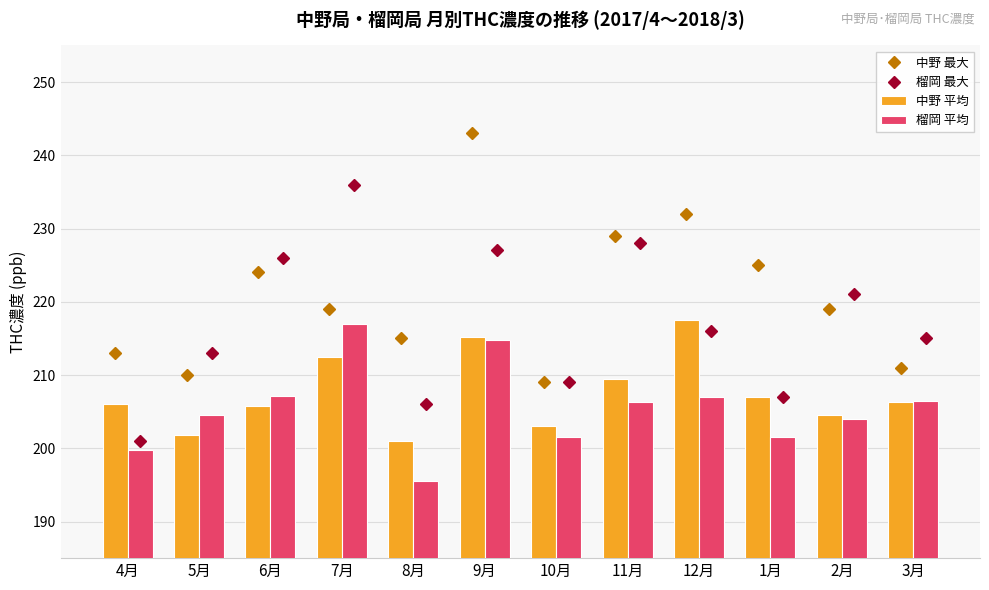

What is the difference between the 榴岡 最大 values at 1月 and 7月?

29.0